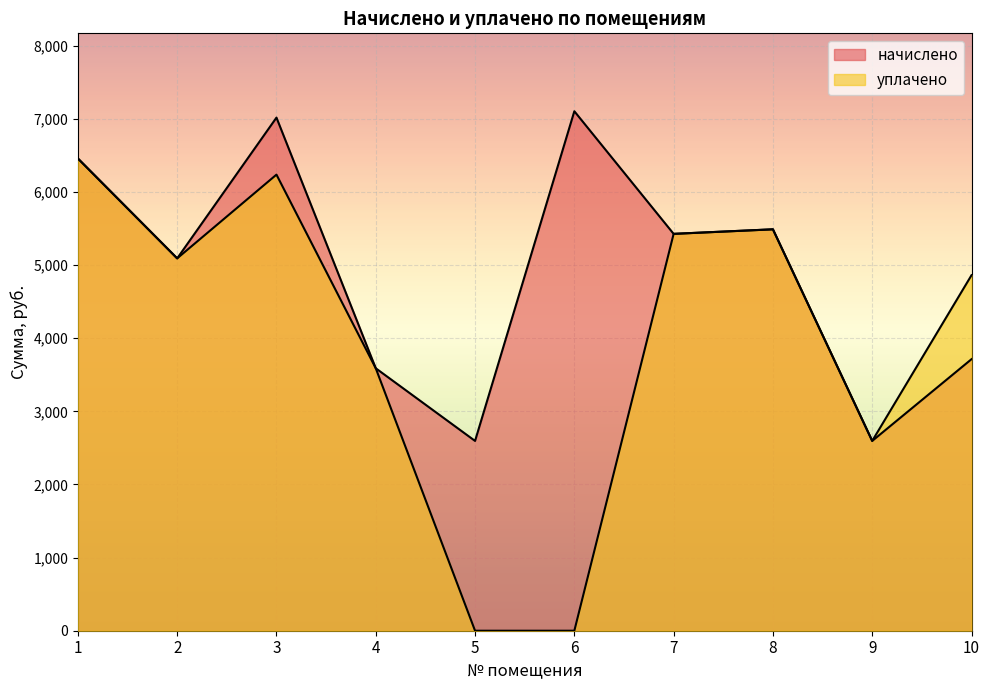

What is the value of the начислено point at the 7th from the left?

5427.5